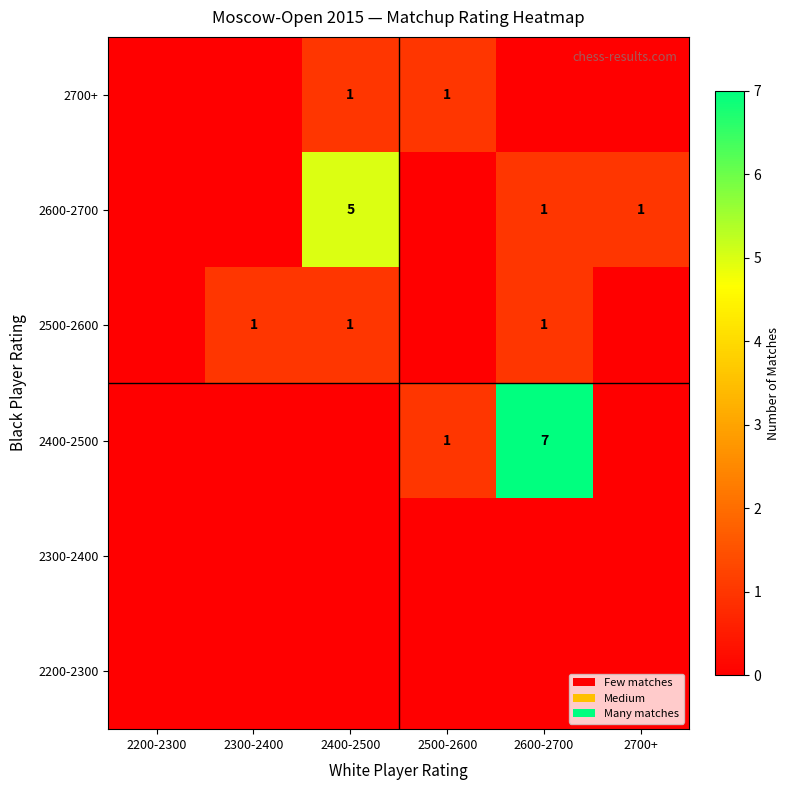

At which category does the chart reach its minimum across all series?

2200-2300